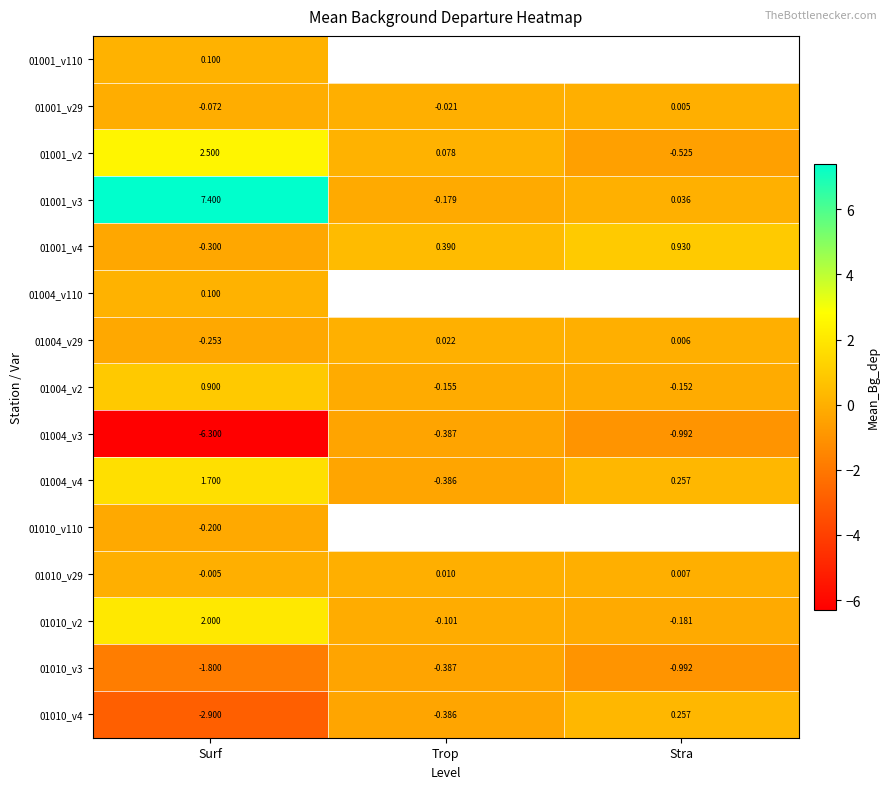

How many values in the 01010_v2 series are below 0?

2